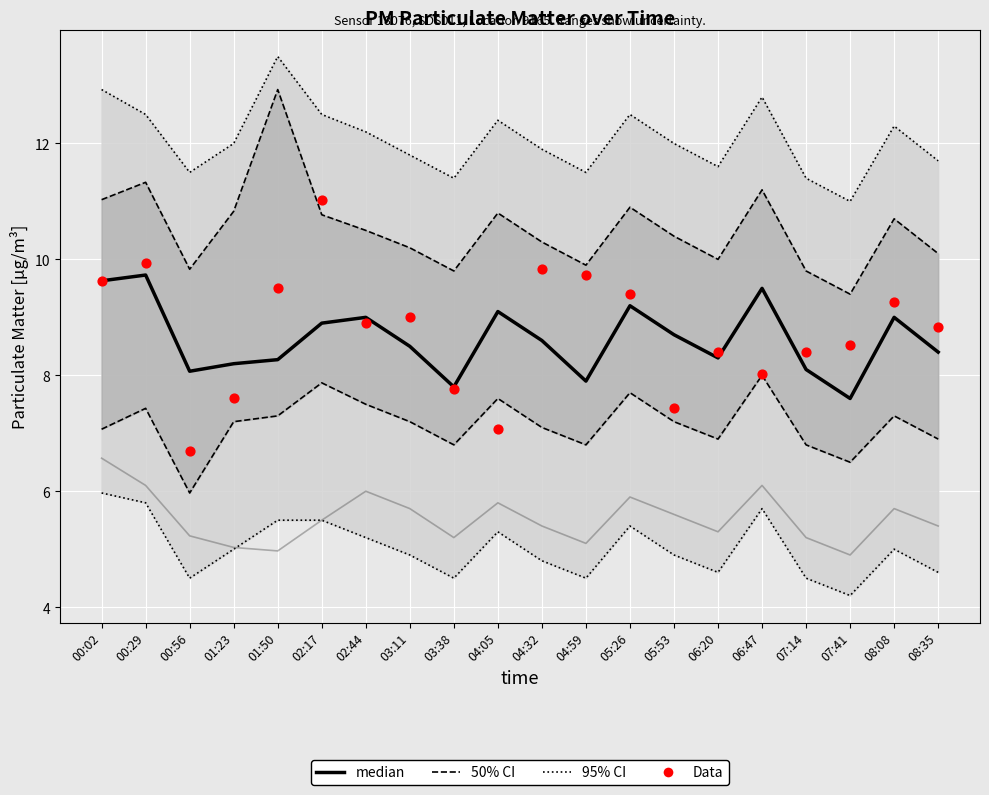

Which series has the widest spread of Y values?

Data